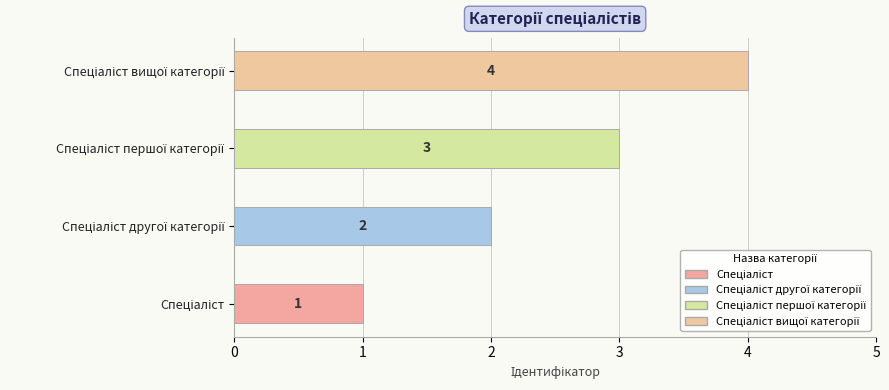

What is the value of the 4th bar from the left?

4